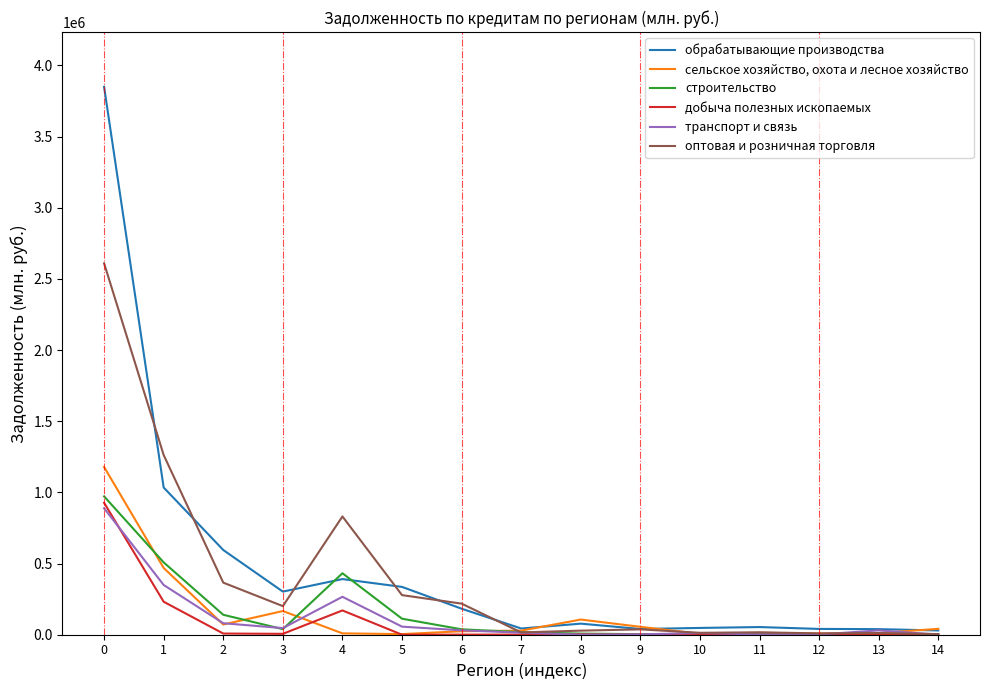

Which series has the largest total across all categories?

обрабатывающие производства